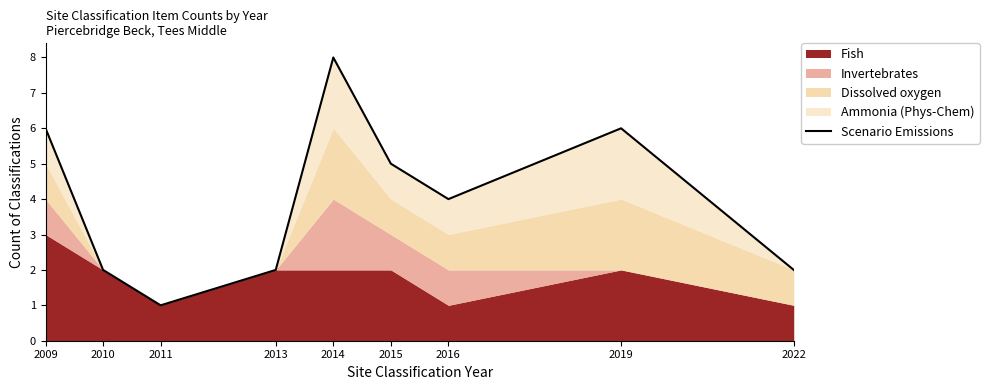

How many lines are shown in the chart?

1